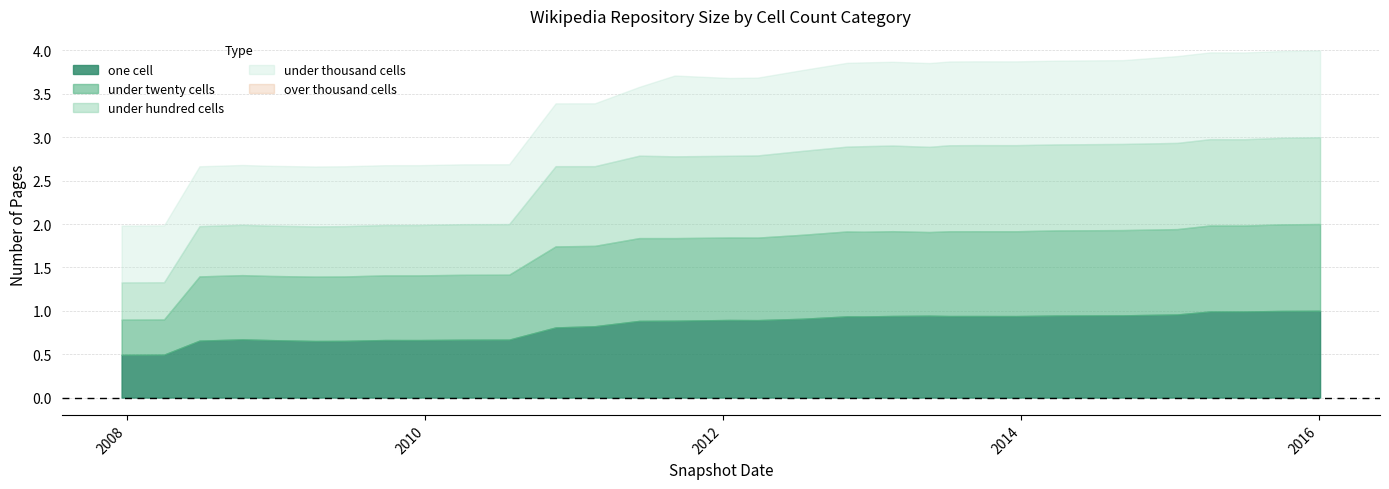

At which category is the sum across all series the highest?

2016-01-04